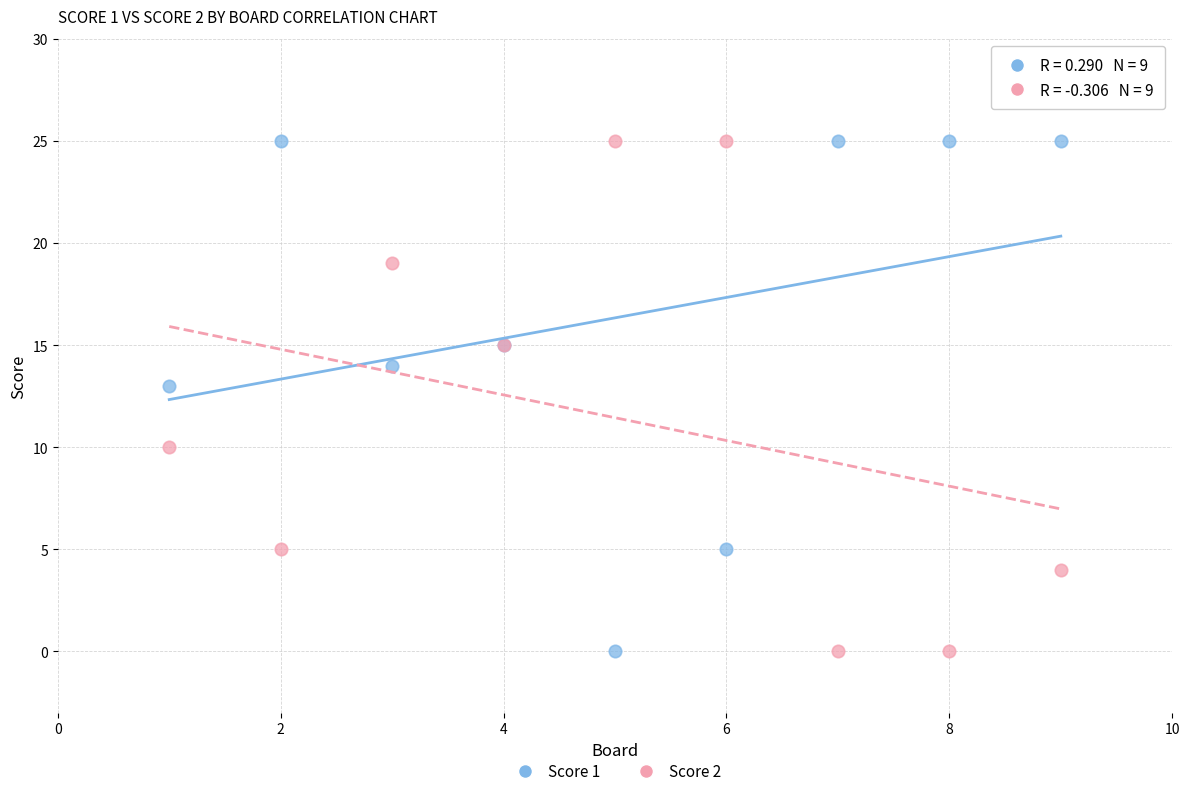

What is the X range (max minus min) for the scatter plot?

8